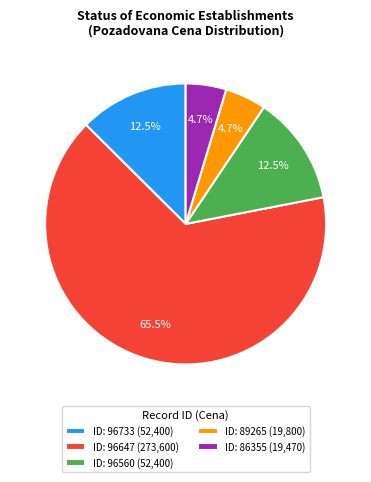

What percentage do ID: 96733 (52,400) and ID: 96647 (273,600) together represent?

78.1%